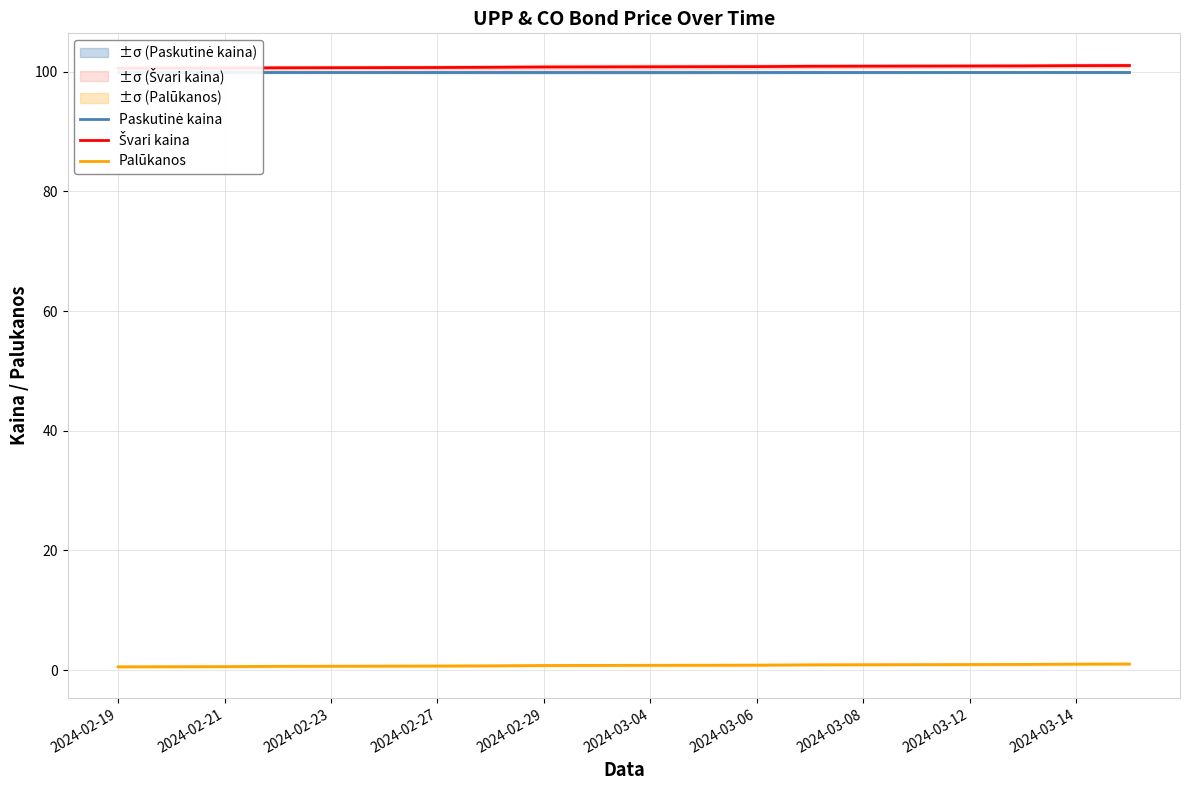

Is it true that Paskutinė kaina equals 99.9 at 19?

True